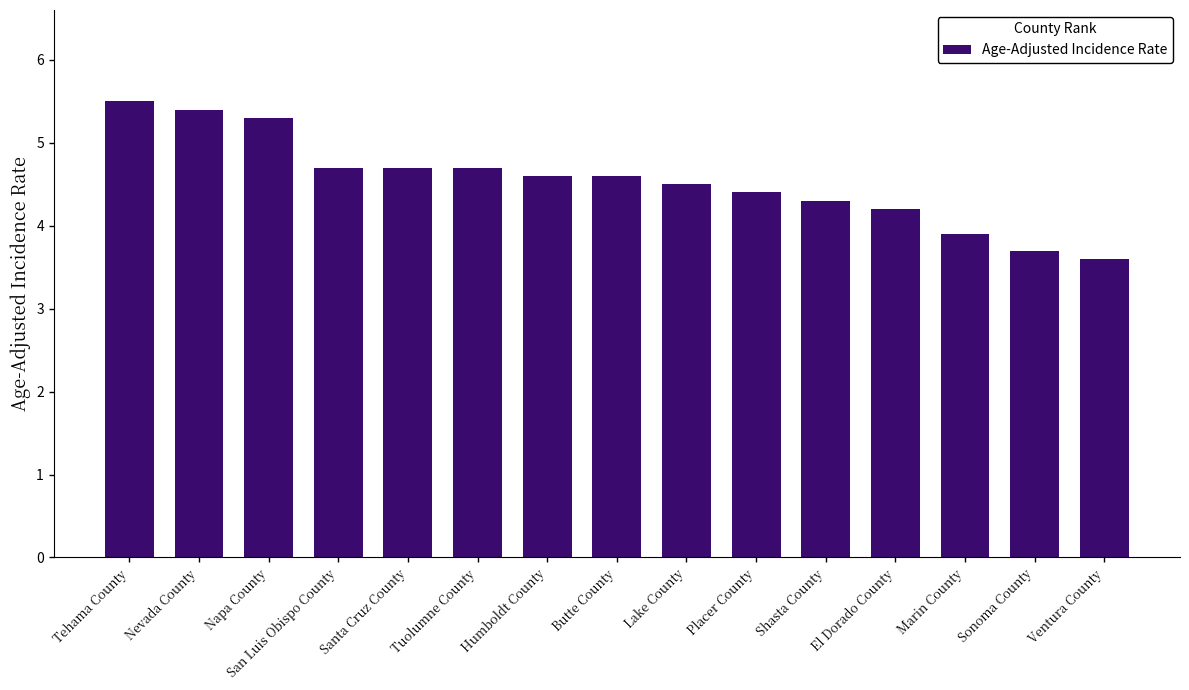

What is the approximate value at Shasta County?

4.3